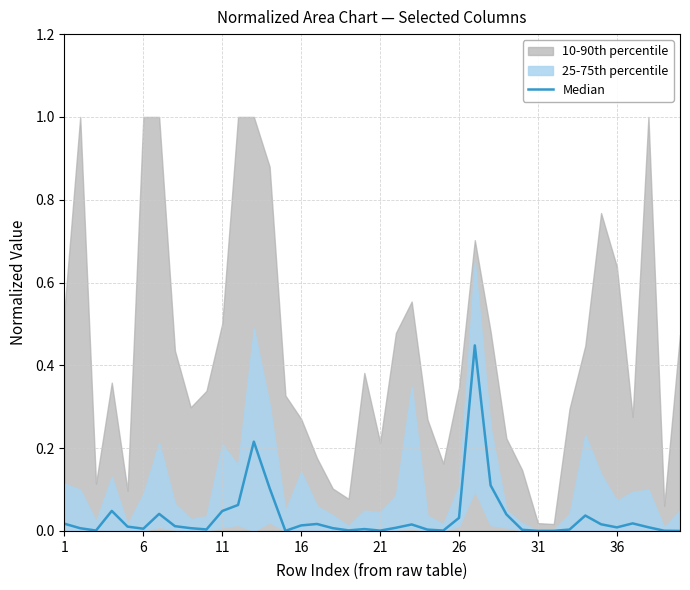

Is it true that the value at 6 is 0.0?

False